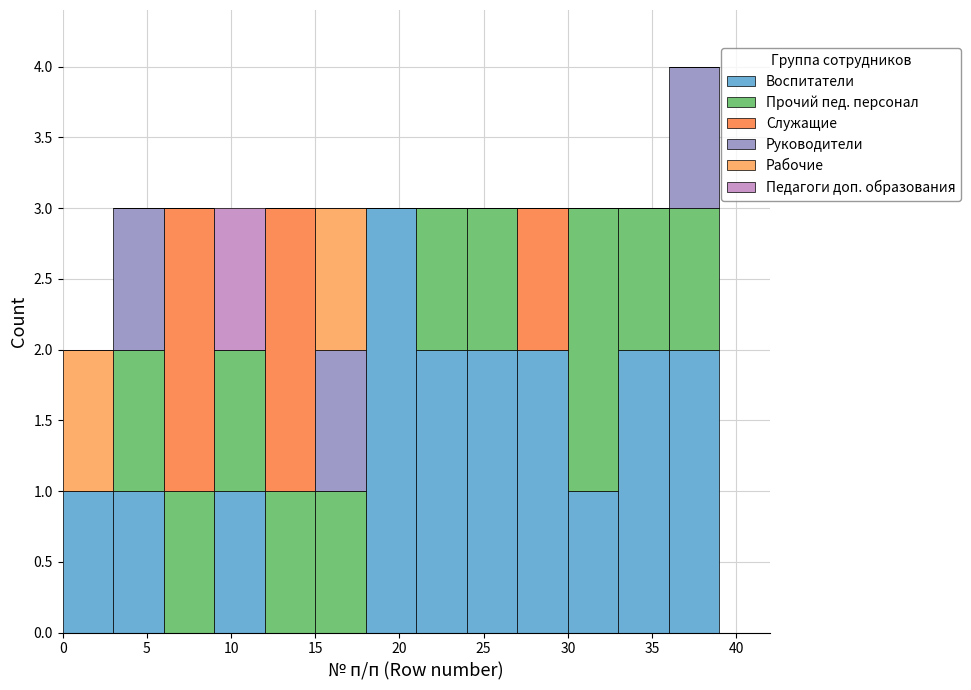

What is the total height of the stacked bar covering 36 to 39 on the x-axis? The values are not printed on the chart, so give them approximately, as read against the axis.

4